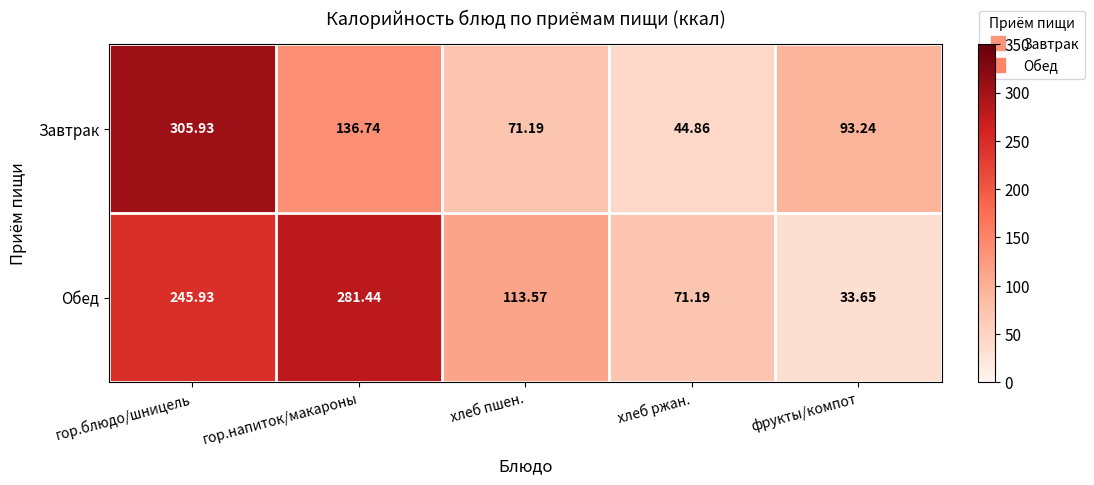

At which category does the chart reach its peak across all series?

гор.блюдо/шницель